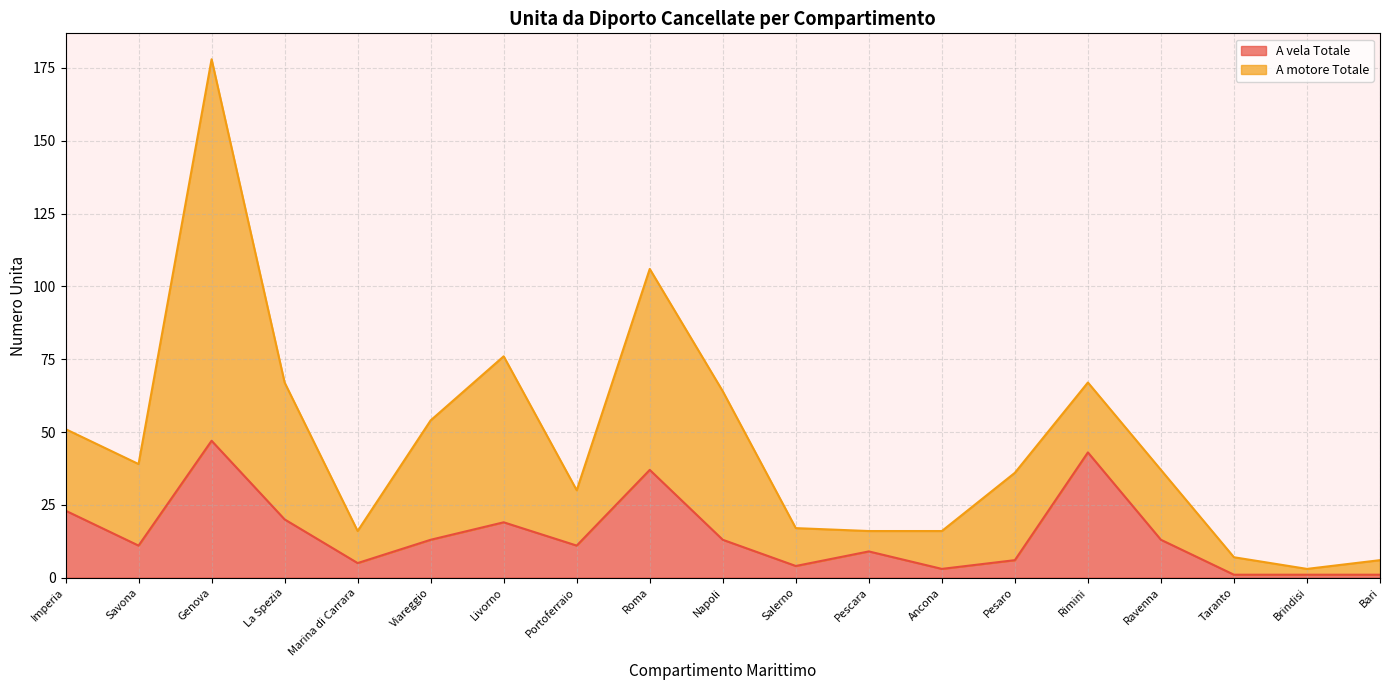

At which category is the sum across all series the highest?

Genova